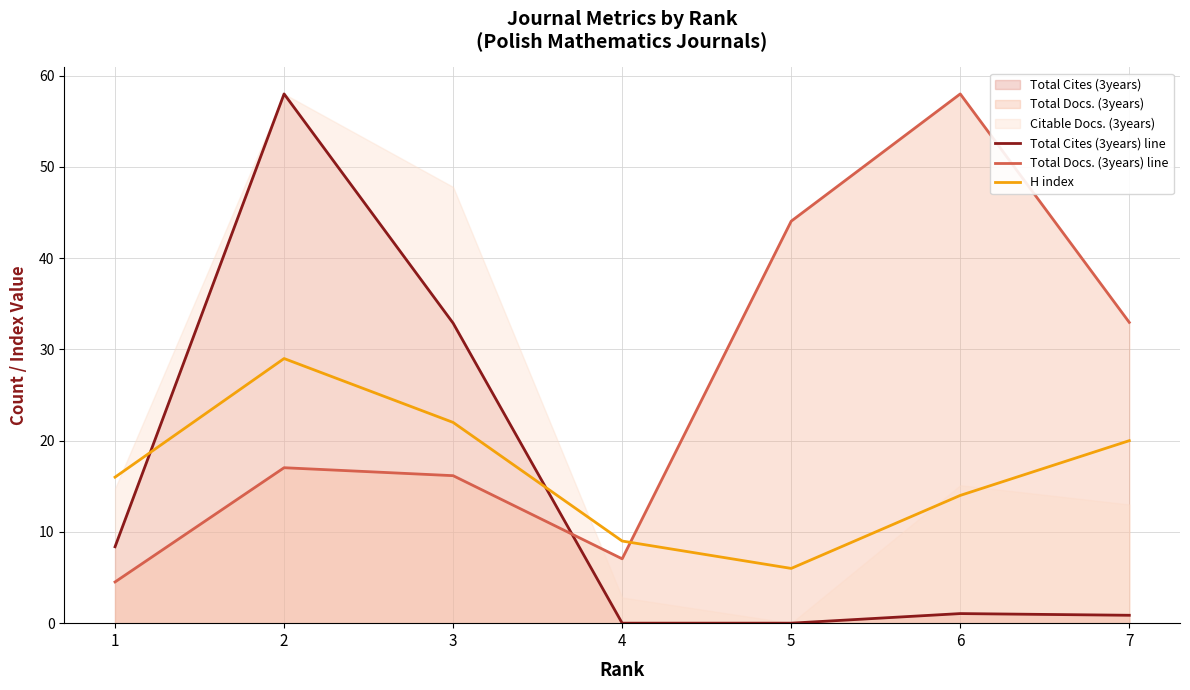

Where is Total Docs. (3years) line nearest to the value 31?

7